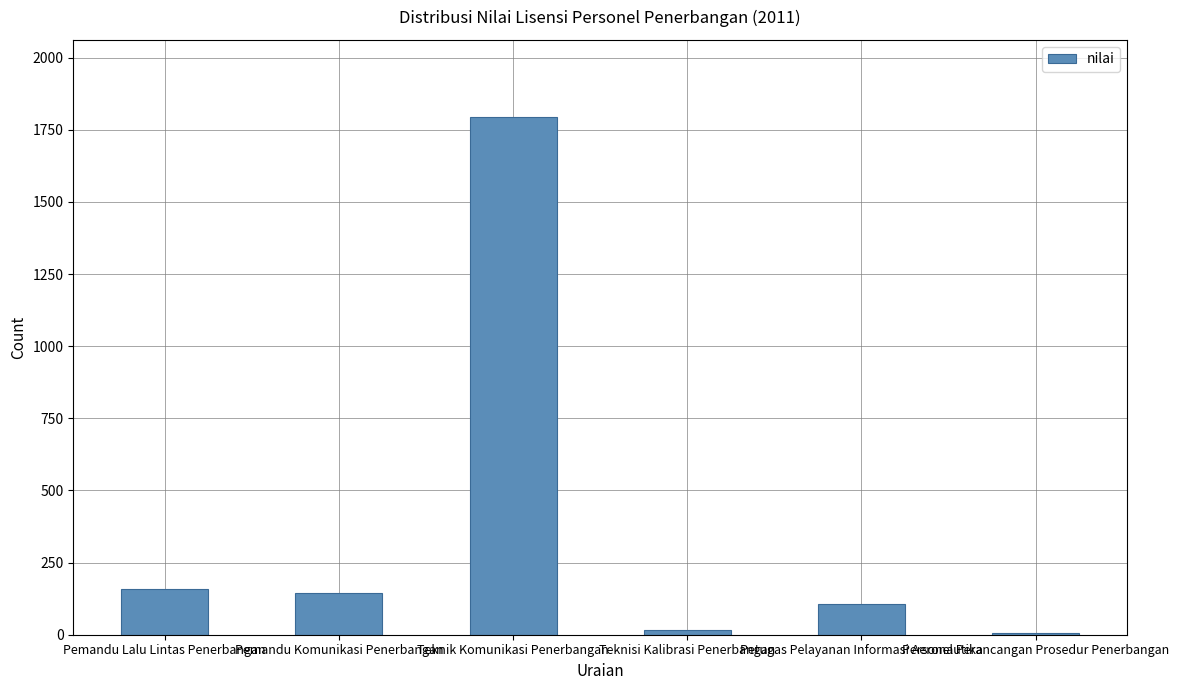

What is the maximum value shown in the chart?

1793